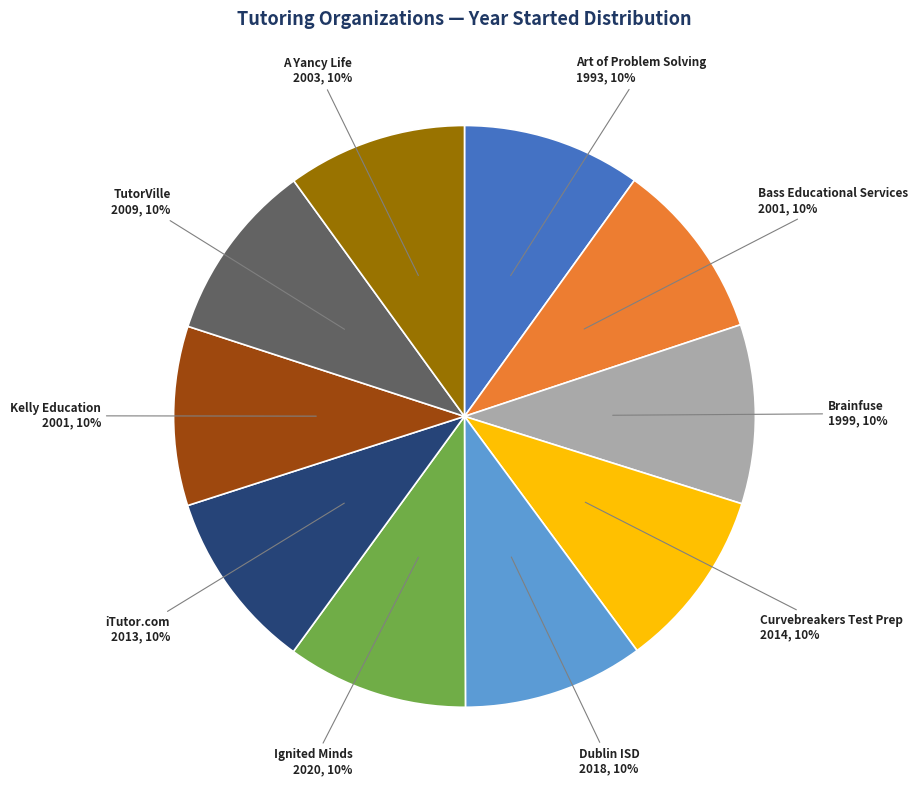

Is there any slice that represents more than half of the pie?

No